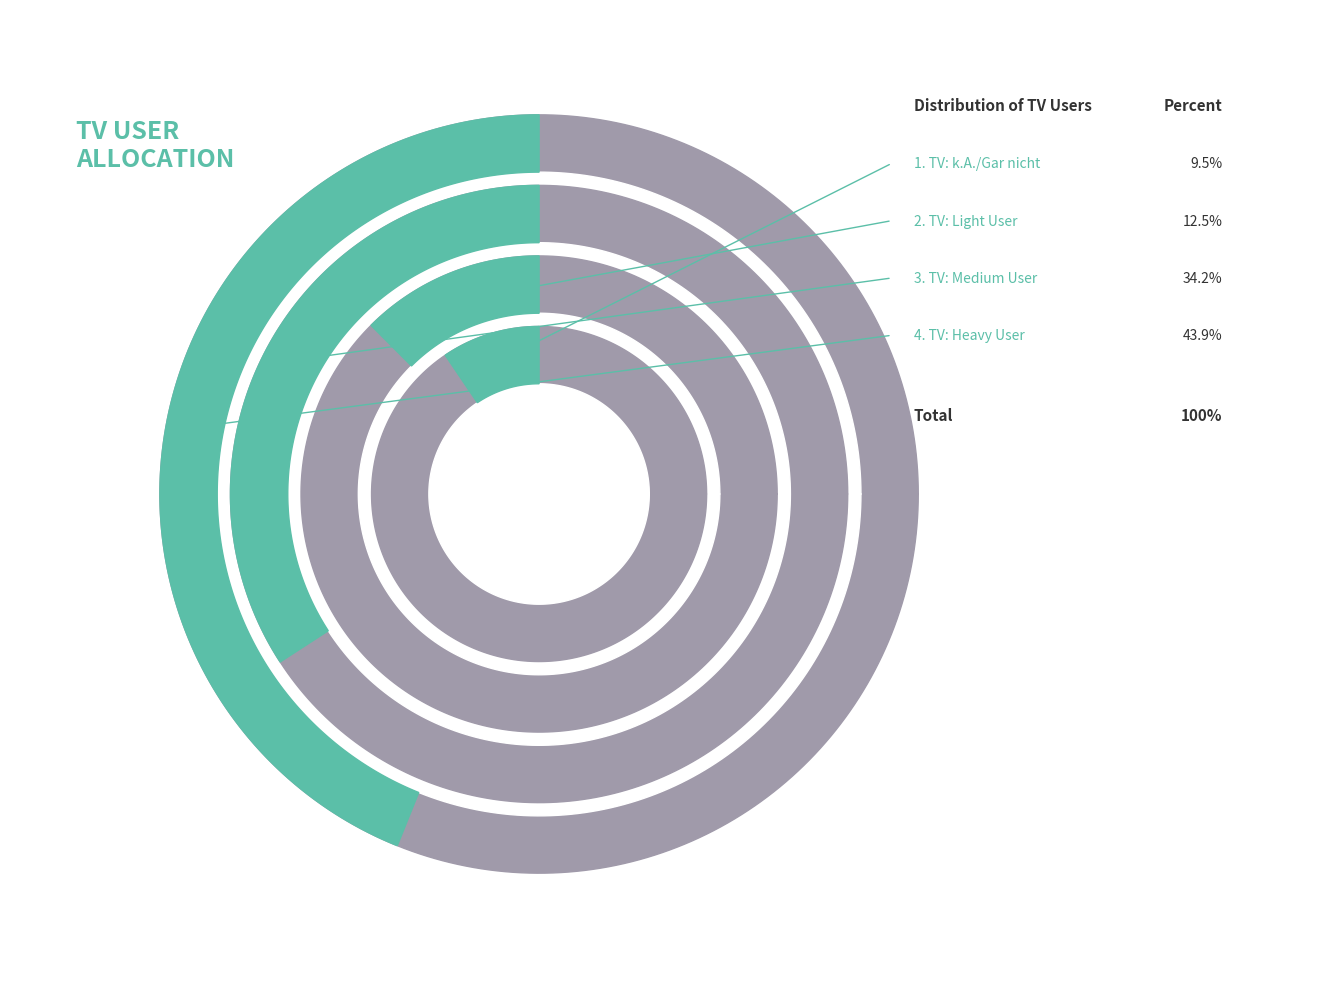

Which has a higher value, TV: Medium User or TV: k.A./Gar nicht?

TV: Medium User